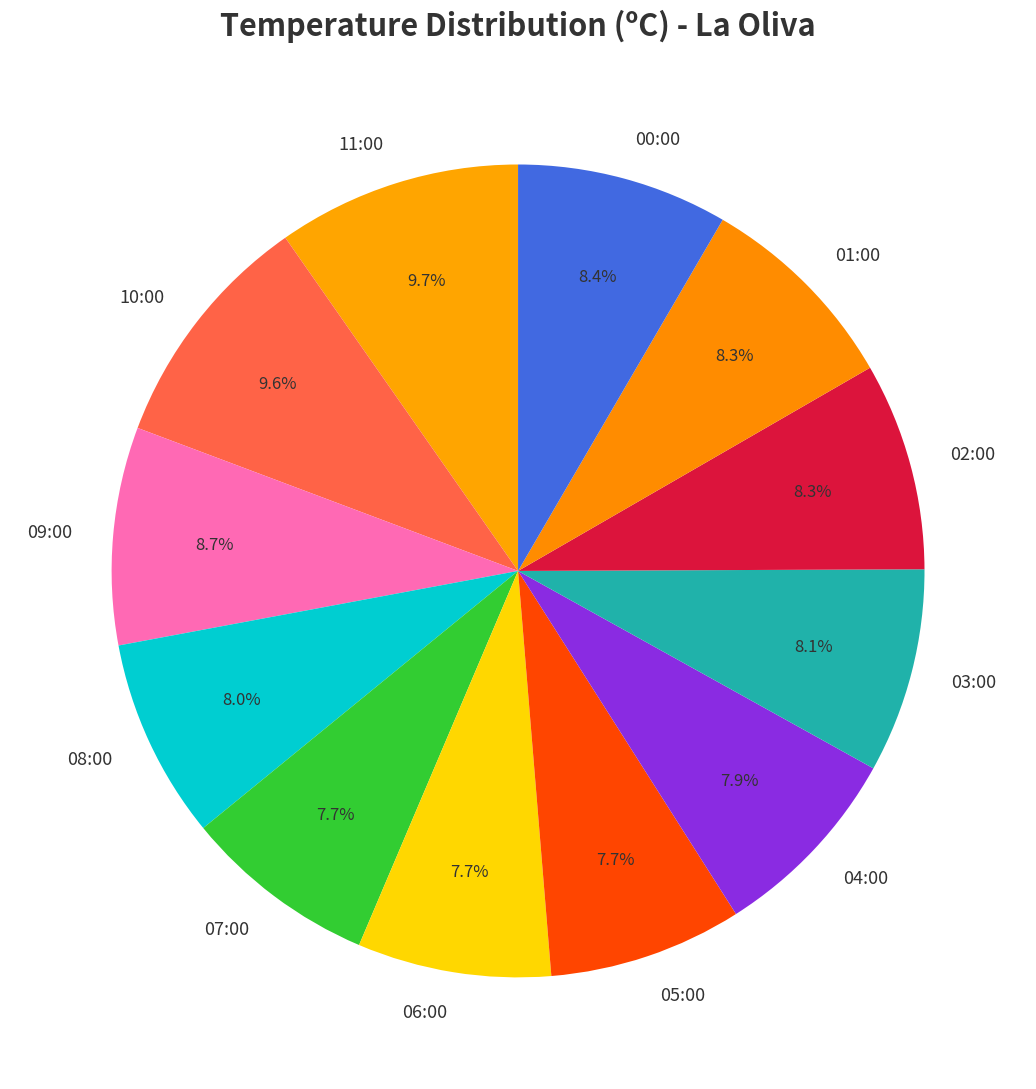

True or false: 00:00 accounts for 8% of the total.

True